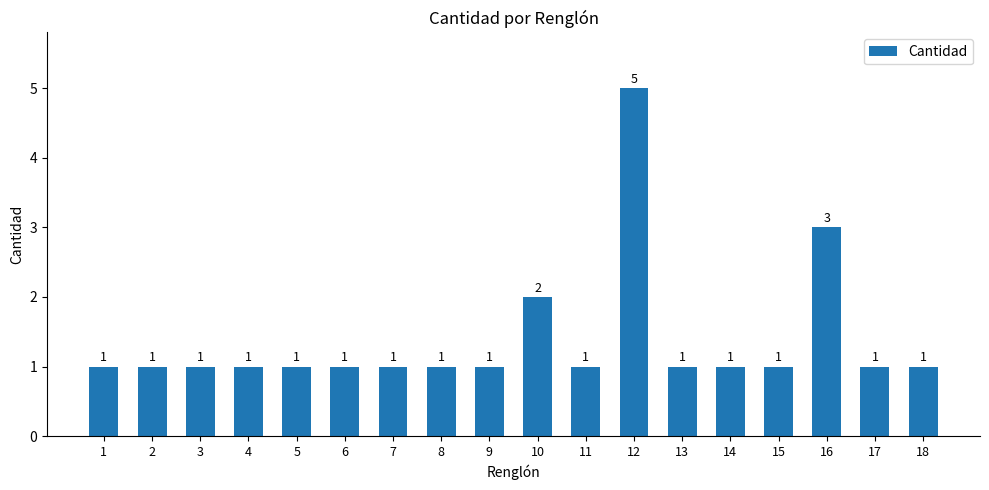

What value does the data have at 12?

5